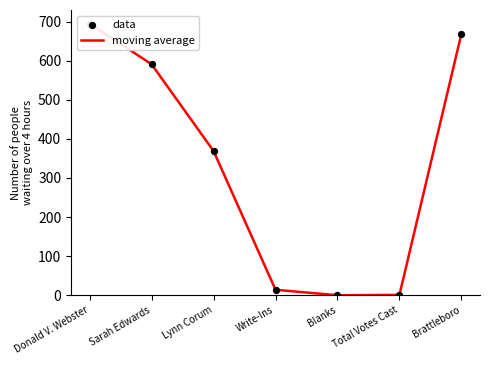

What is the total value across all series at Lynn Corum?

738